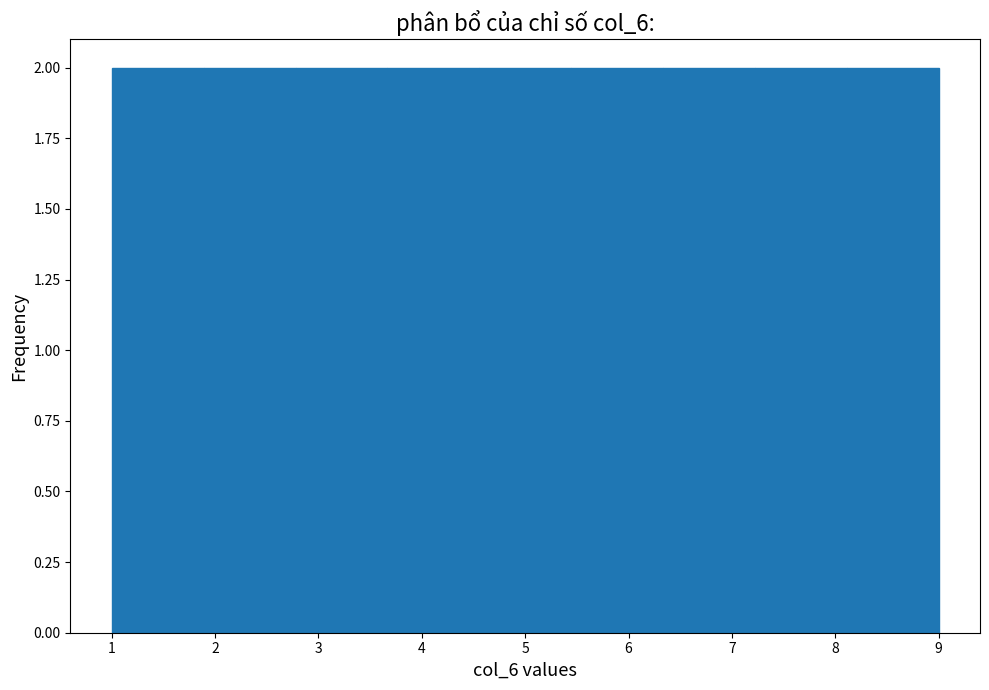

Reading left to right, transcribe this chart: for each bar, give the range it covers on the x-axis and its height. Neither the bar edges nor the heights are printed on the chart, so give them approximately, as read against the axes.

1.0 to 1.9: 2
1.9 to 2.8: 2
2.8 to 3.7: 2
3.7 to 4.6: 2
4.6 to 5.4: 2
5.4 to 6.3: 2
6.3 to 7.2: 2
7.2 to 8.1: 2
8.1 to 9.0: 2